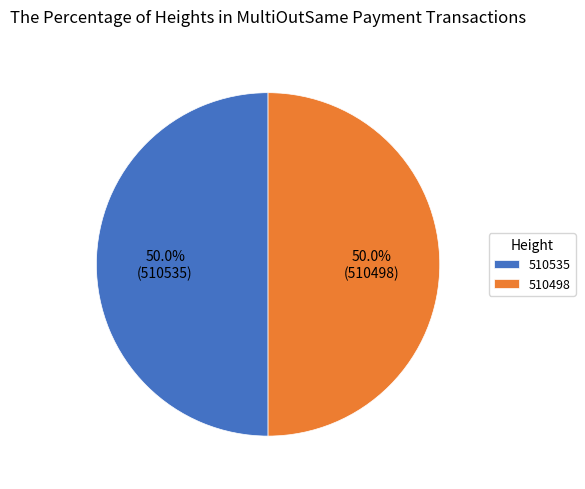

To the nearest percent, what is the combined percentage of 510535 and 510498?

100%